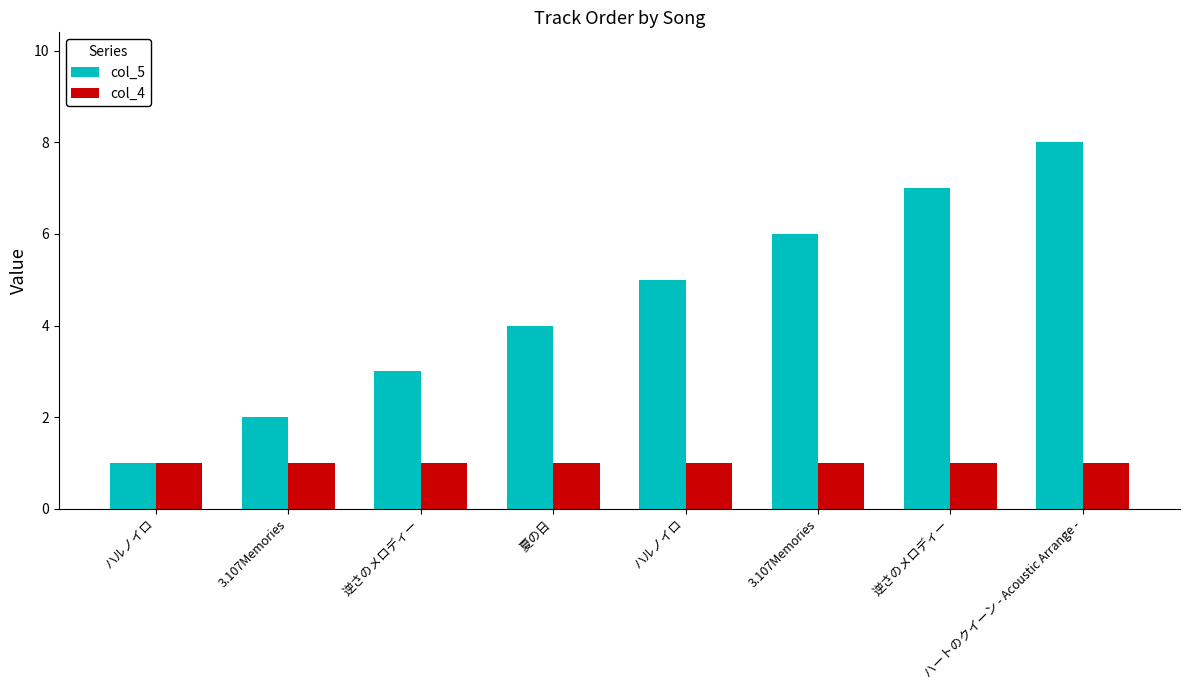

What is the maximum value shown in the chart?

8